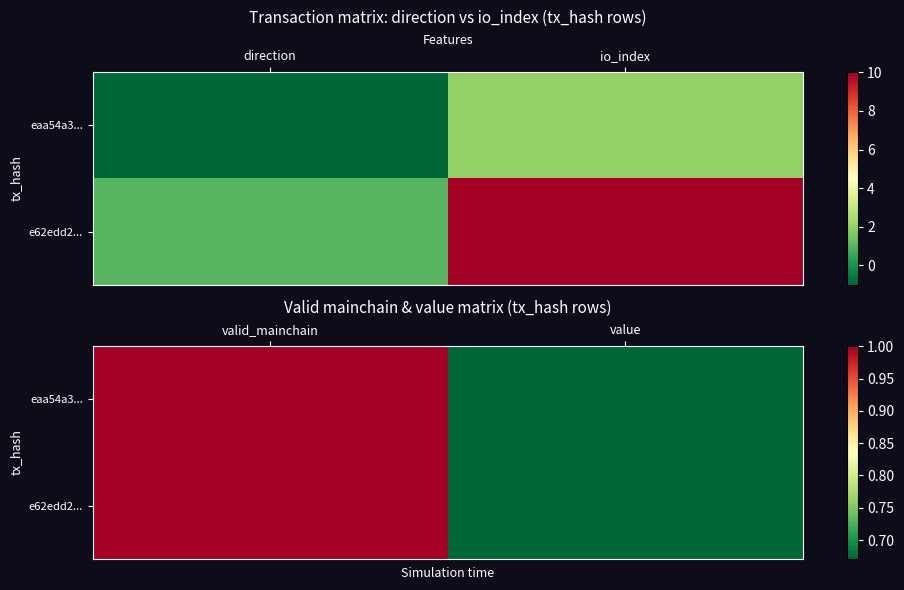

How many categories are shown in the chart?

2